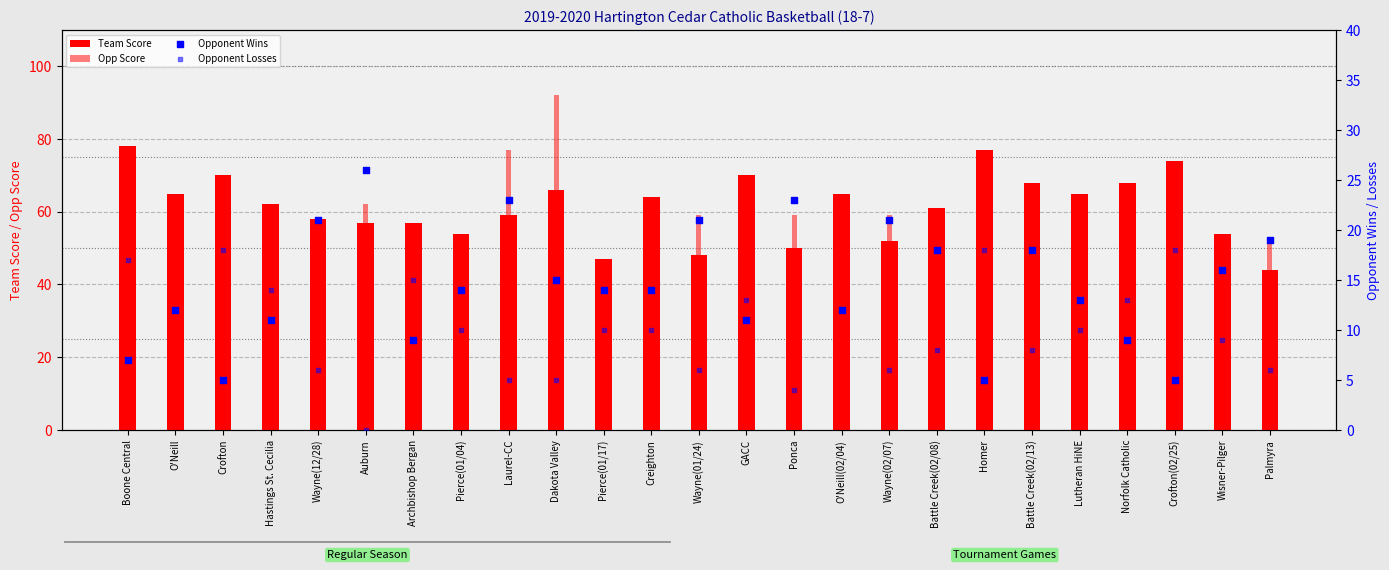

Which series has the largest total across all categories?

Team Score